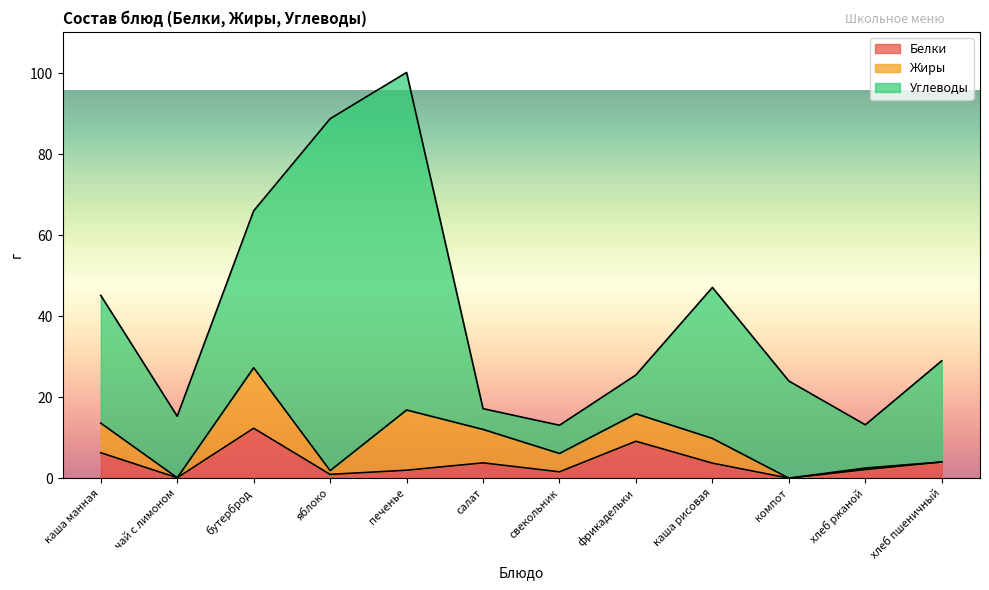

Does the chart display data point markers on the line(s)?

No